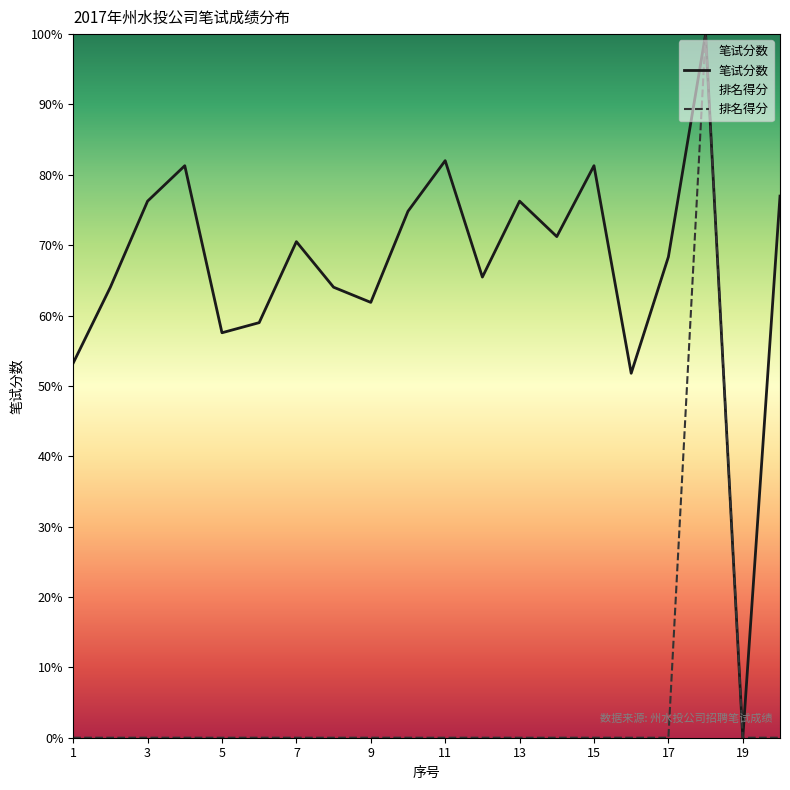

Reading left to right, extract all data points from this chart.

笔试分数: 1=53.2	2=64.0	3=76.3	4=81.3	5=57.6	6=59.0	7=70.5	8=64.0	9=61.9	10=74.8	11=82.0	12=65.5	13=76.3	14=71.2	15=81.3	16=51.8	17=68.3	18=100.0	19=0.0	20=77.0
排名得分: 1=0.0	2=0.0	3=0.0	4=0.0	5=0.0	6=0.0	7=0.0	8=0.0	9=0.0	10=0.0	11=0.0	12=0.0	13=0.0	14=0.0	15=0.0	16=0.0	17=0.0	18=100.0	19=0.0	20=0.0